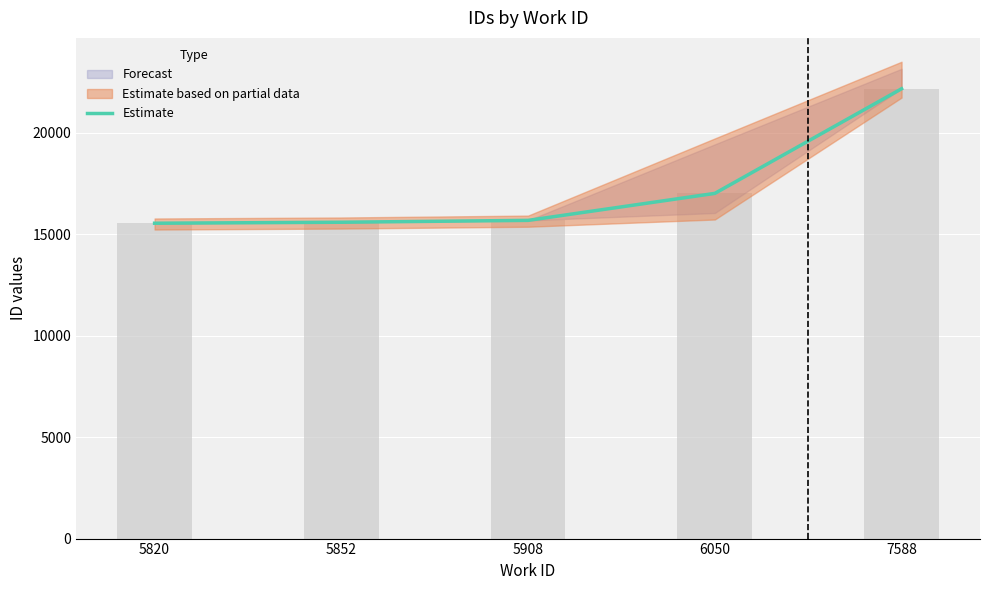

What is the value of the 2nd bar from the left?

15584.0